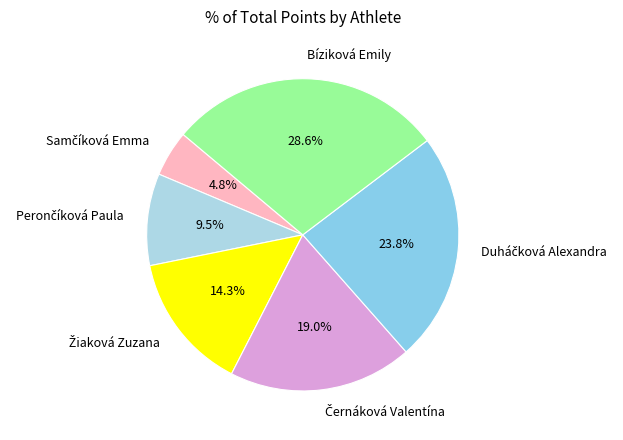

Does any single category account for the majority?

No